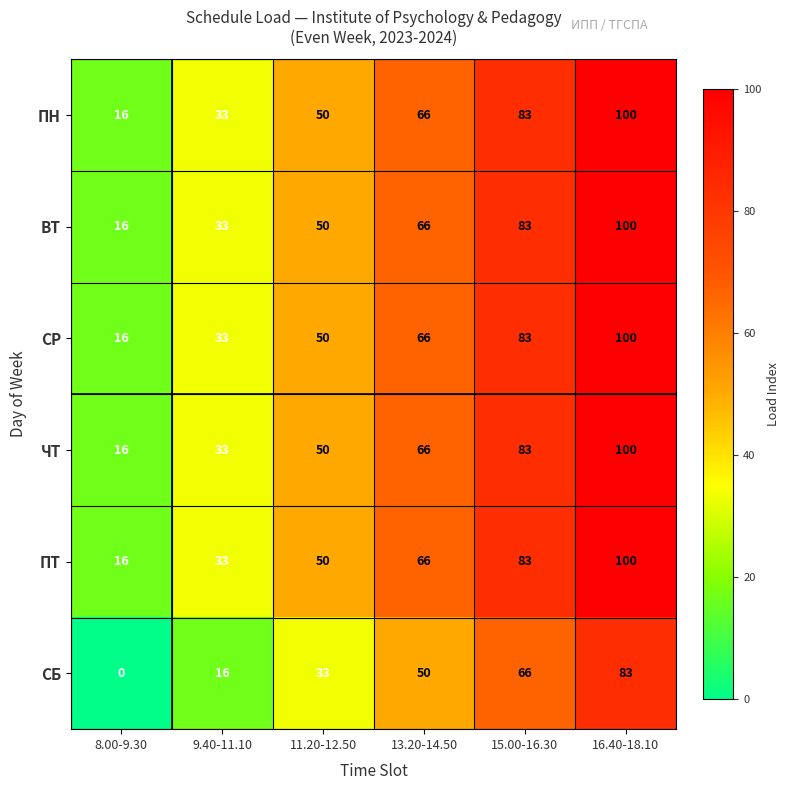

What is the spread (max minus min) of values at 11.20-12.50?

17